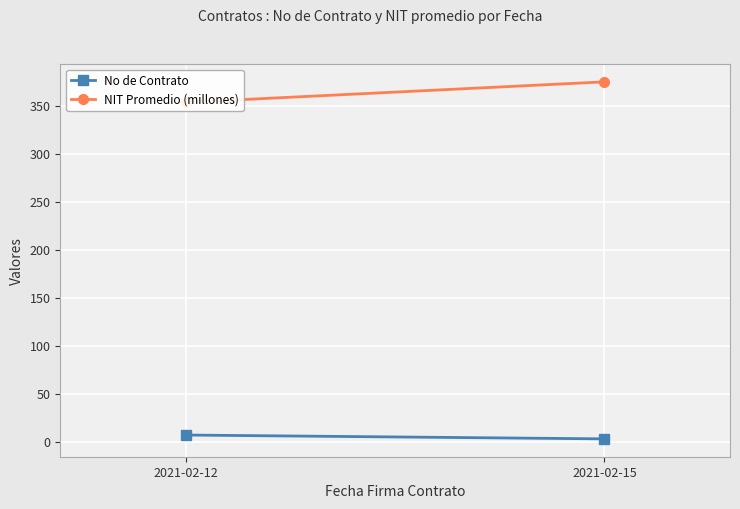

Is this an area chart (filled region under the line)?

No